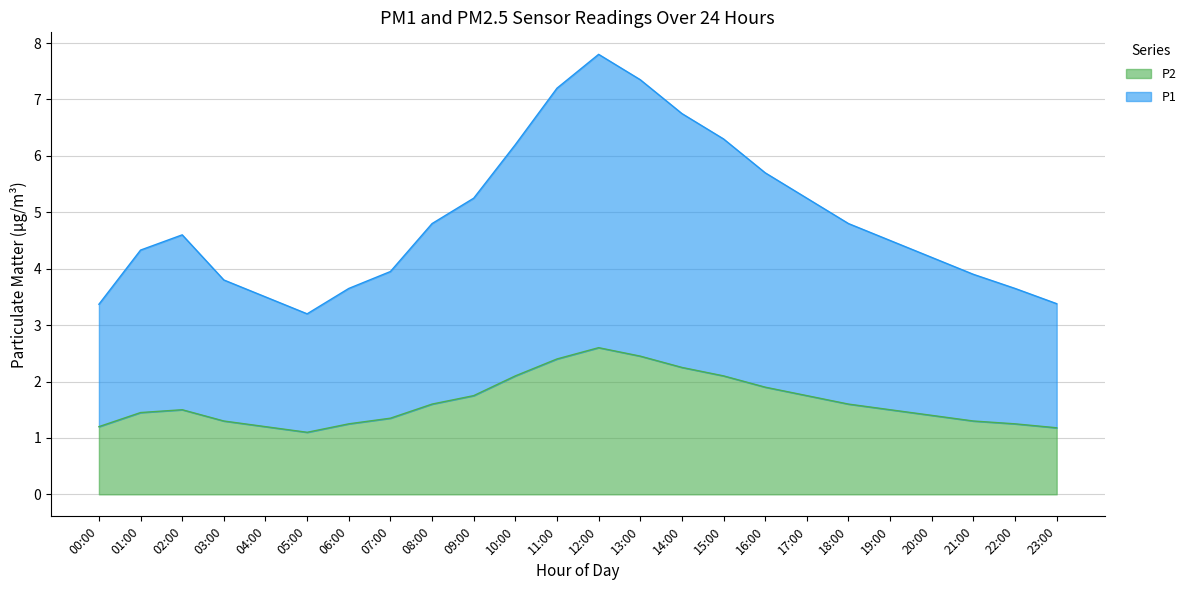

How many values in the P1 series are below 4?

9